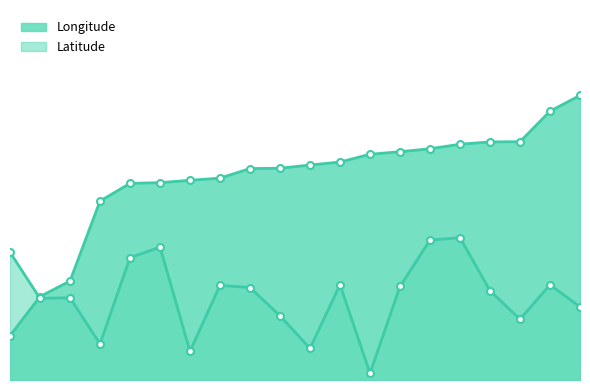

What is the total value across all series at 220703?

0.1